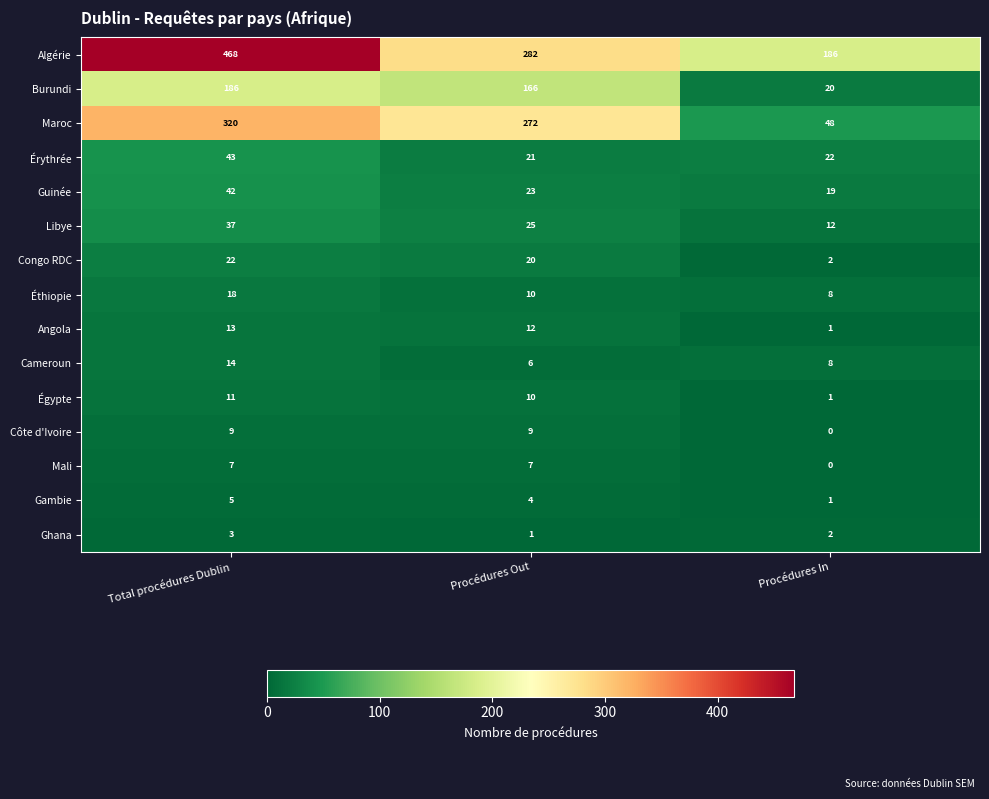

At which category does the chart reach its minimum across all series?

Procédures In